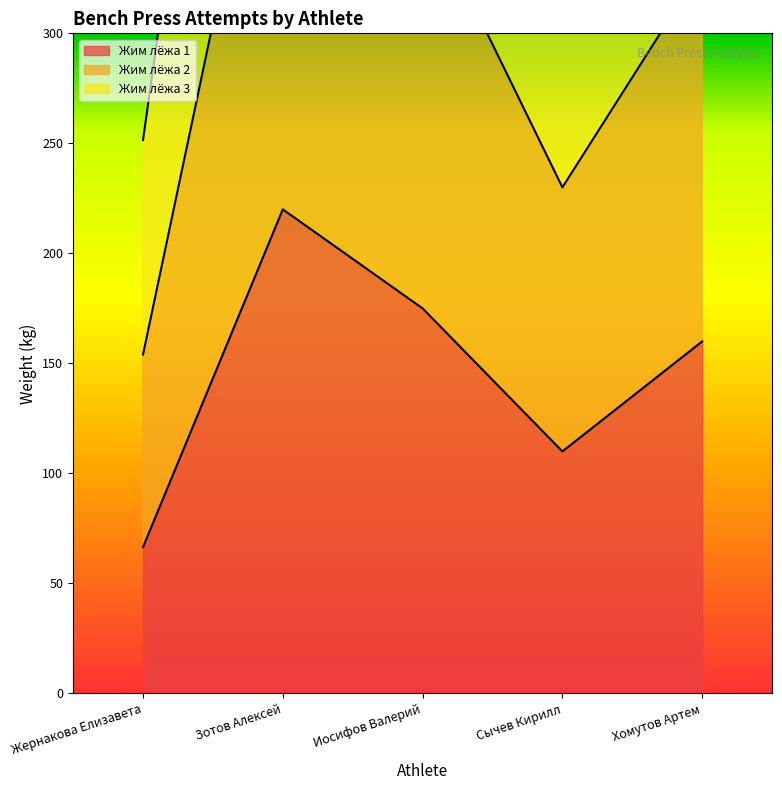

How many values in the Жим лёжа 1 series exceed 160?

2